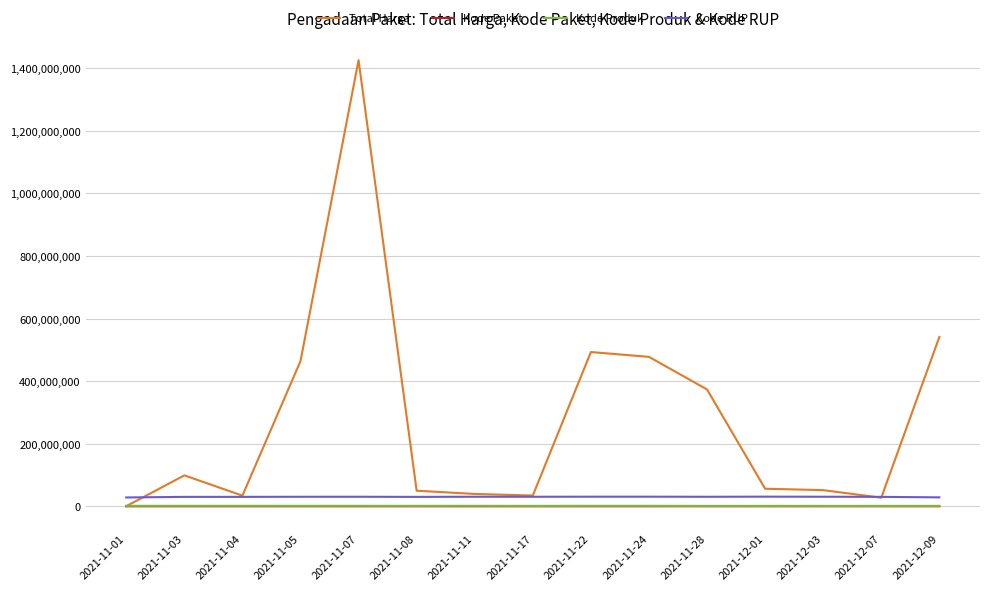

At which category is the sum across all series the highest?

2021-11-07